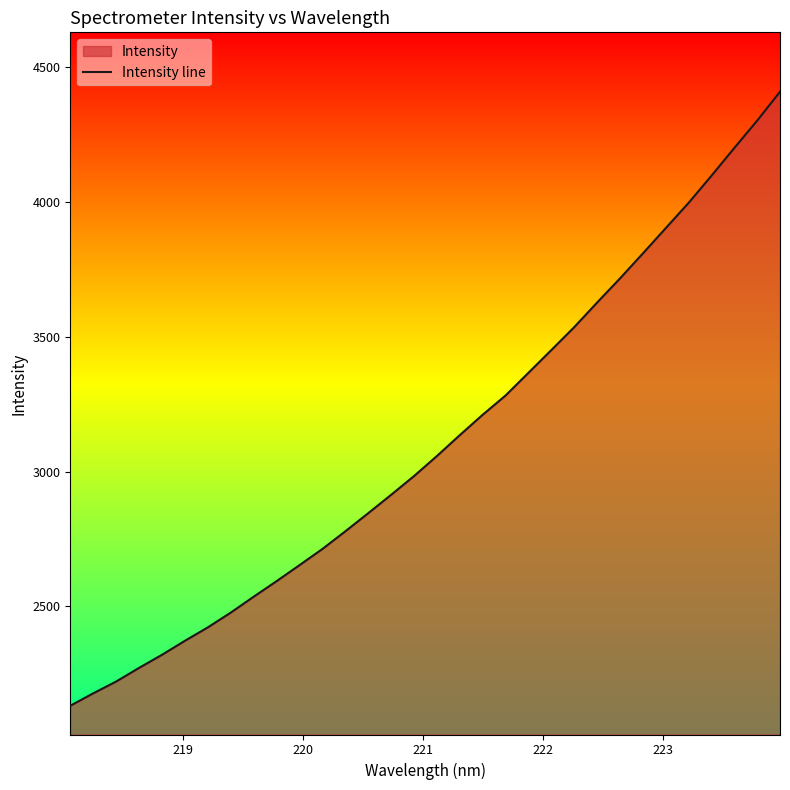

True or false: there are more than 1 points higher than both neighbors.

False